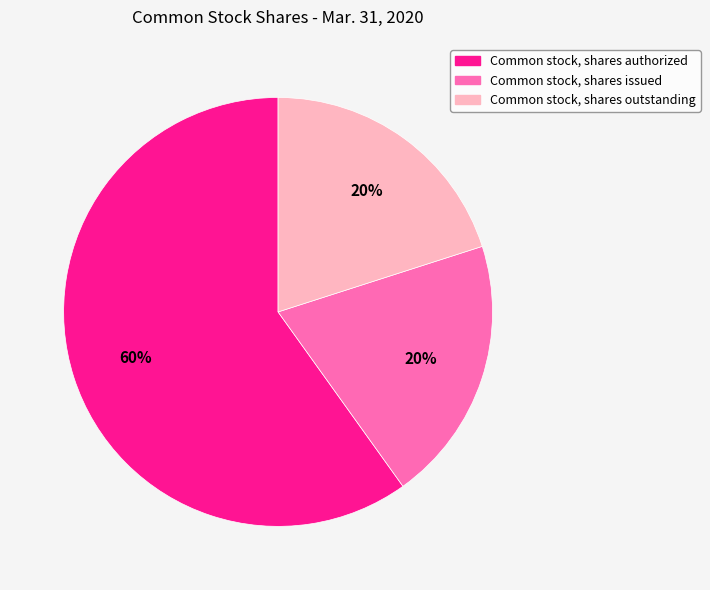

What is the largest slice in the pie chart?

Common stock, shares authorized